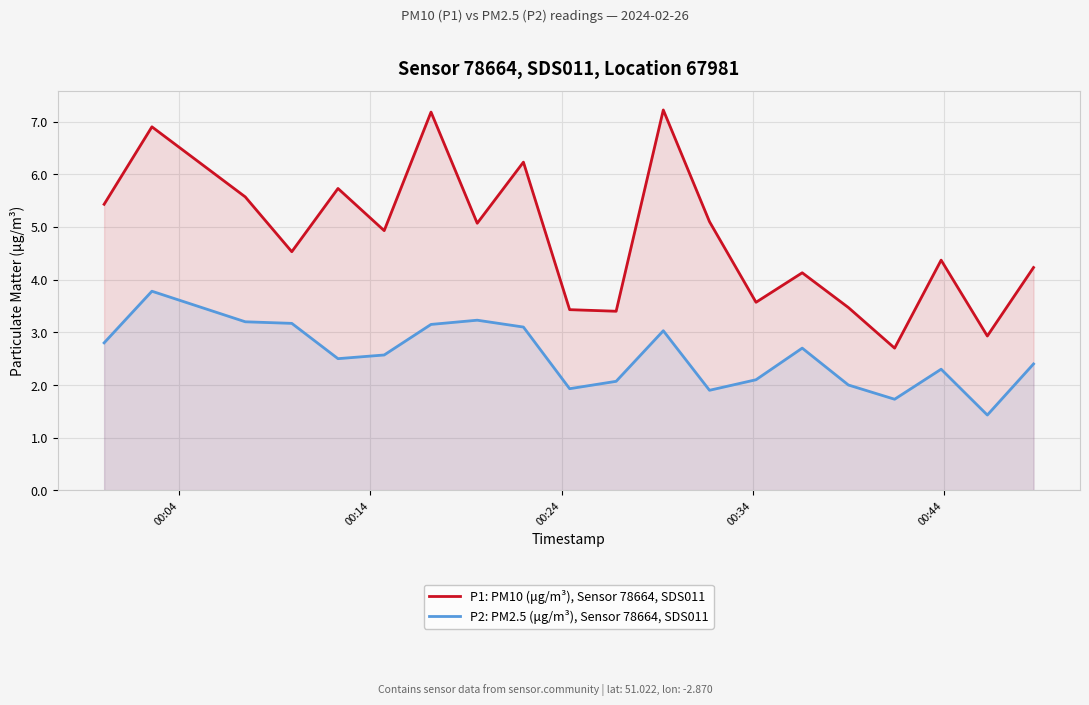

What is the lowest value of the P2: PM2.5 (μg/m³), Sensor 78664, SDS011 series?

1.4